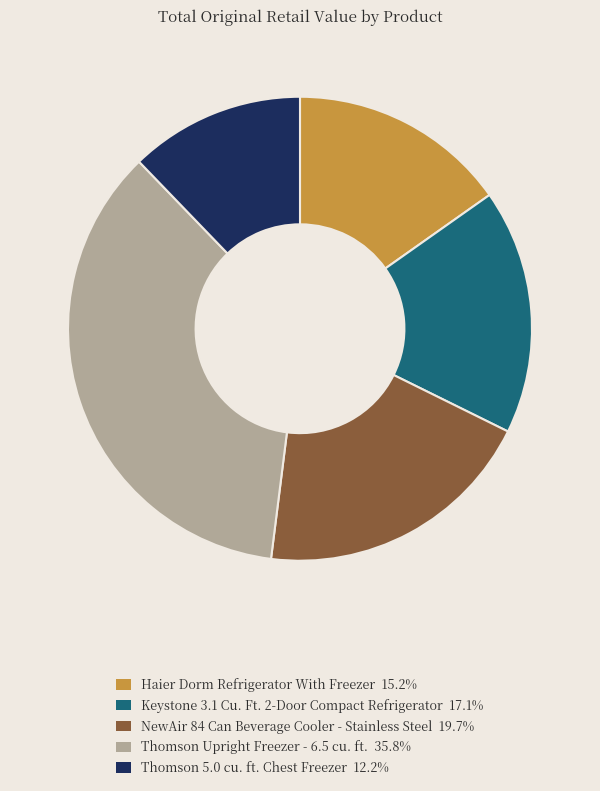

Is it true that NewAir 84 Can Beverage Cooler - Stainless Steel is 20% of the pie?

True